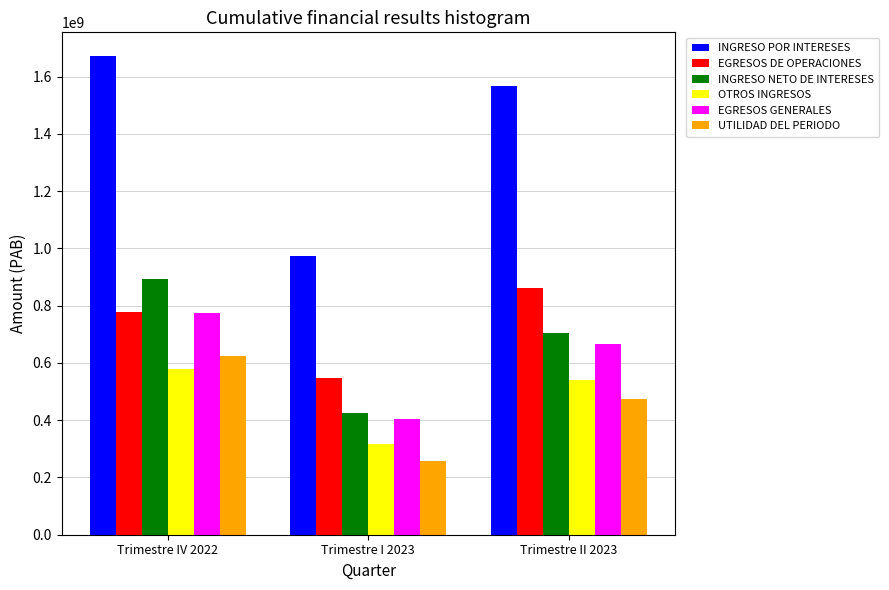

Reading left to right, extract all data points from this chart.

INGRESO POR INTERESES: Trimestre IV 2022=1671568431.1	Trimestre I 2023=972612196.2	Trimestre II 2023=1566219702.7
EGRESOS DE OPERACIONES: Trimestre IV 2022=777824856.7	Trimestre I 2023=548325168.2	Trimestre II 2023=862114129.6
INGRESO NETO DE INTERESES: Trimestre IV 2022=893743574.4	Trimestre I 2023=424287028.0	Trimestre II 2023=704105573.1
OTROS INGRESOS: Trimestre IV 2022=578891956.1	Trimestre I 2023=315623980.3	Trimestre II 2023=540893375.4
EGRESOS GENERALES: Trimestre IV 2022=776211884.5	Trimestre I 2023=403785494.6	Trimestre II 2023=665903256.7
UTILIDAD DEL PERIODO: Trimestre IV 2022=623944651.5	Trimestre I 2023=256703837.0	Trimestre II 2023=473610350.3